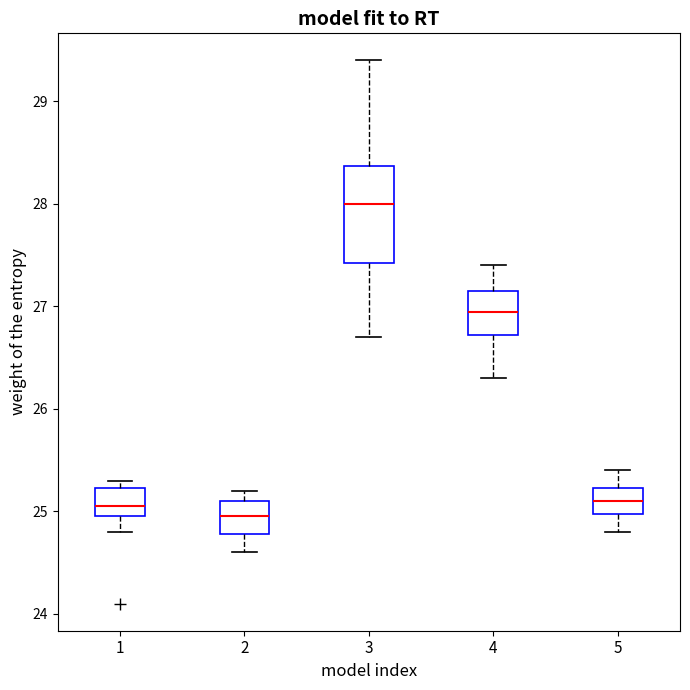

Reading left to right, read every box against the y-axis: the position of its median line, the range the box covers, and the ends of its whiskers. The values are not printed on the chart, so give them approximately, as read against the axis.

1: median 25.1, box 25.0 to 25.2, whiskers 24.8 to 25.3
2: median 25.0, box 24.8 to 25.1, whiskers 24.6 to 25.2
3: median 28.0, box 27.4 to 28.4, whiskers 26.7 to 29.4
4: median 27.0, box 26.7 to 27.2, whiskers 26.3 to 27.4
5: median 25.1, box 25.0 to 25.2, whiskers 24.8 to 25.4